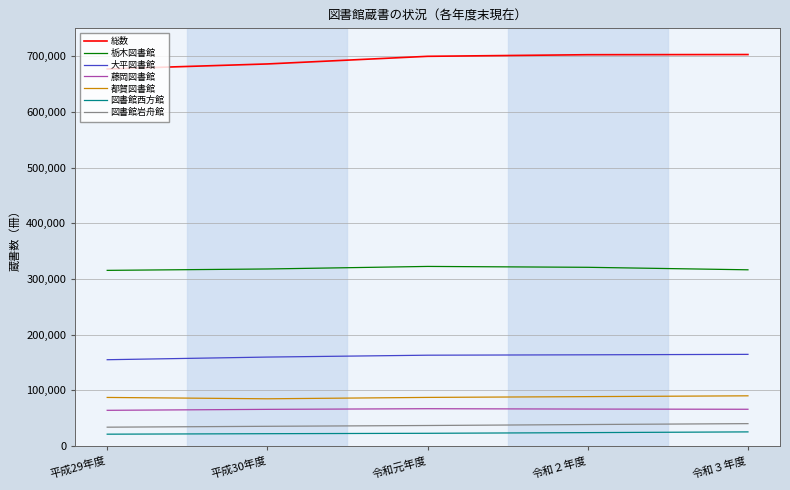

What is the total value across all series at 平成29年度?

1354108